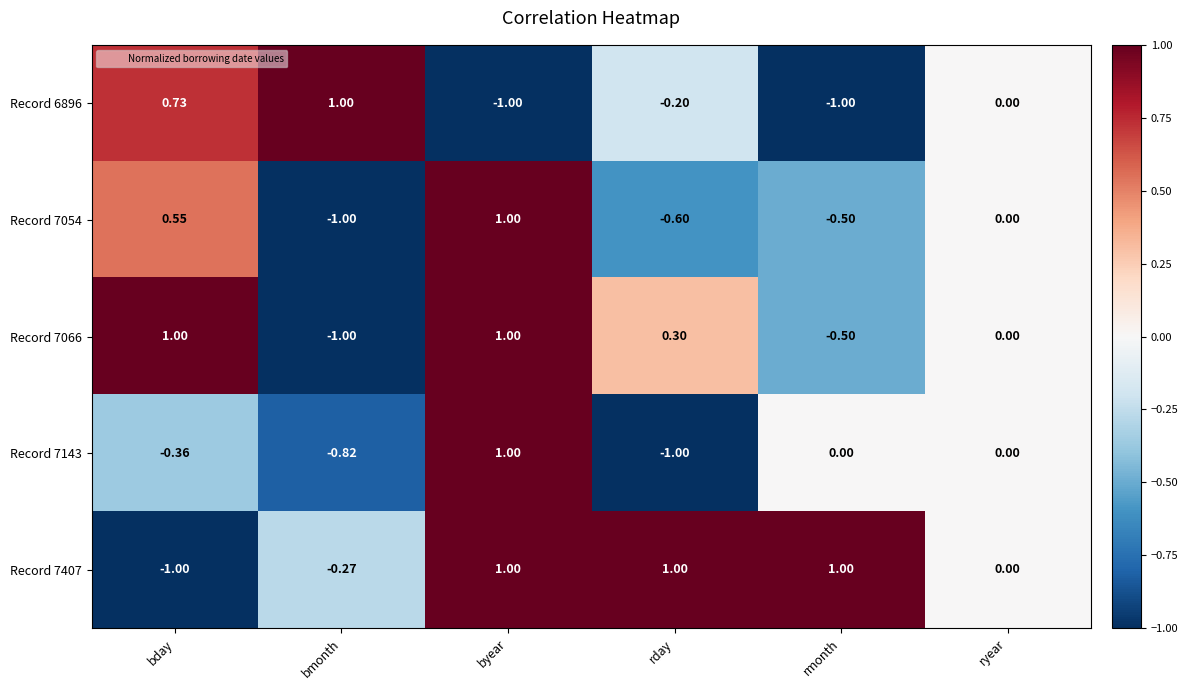

At which label is Record 7066 closest to 0?

ryear